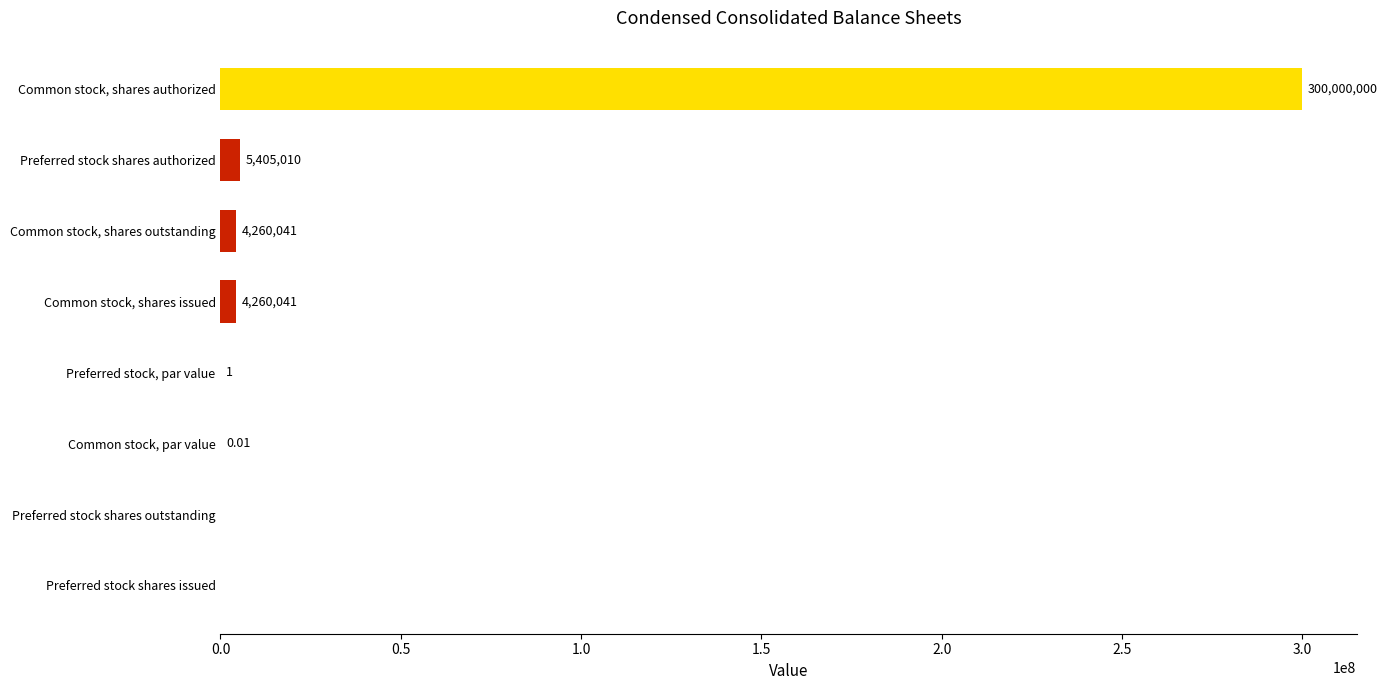

Which has a higher value, Common stock, shares outstanding or Preferred stock shares authorized?

Preferred stock shares authorized